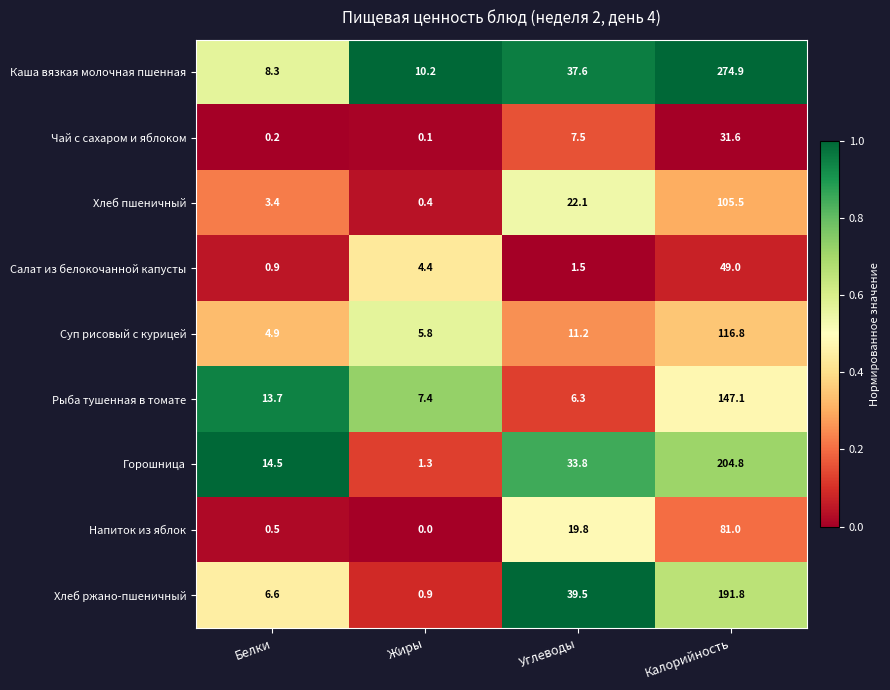

At which label is Чай с сахаром и яблоком closest to 15?

Углеводы